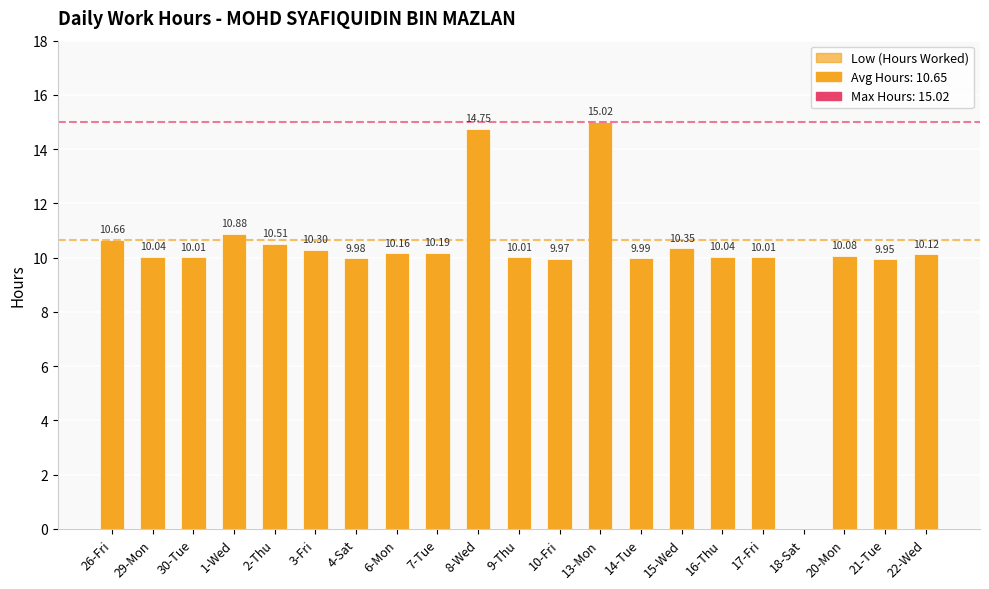

What is the sum of all values?

213.0